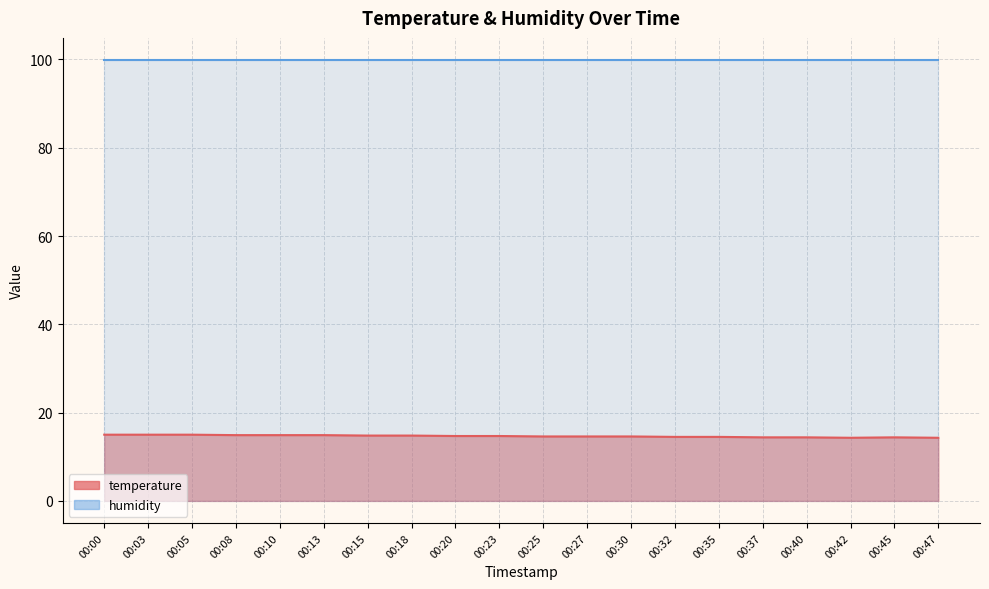

True or false: the data has more than 2 interior local peaks.

False